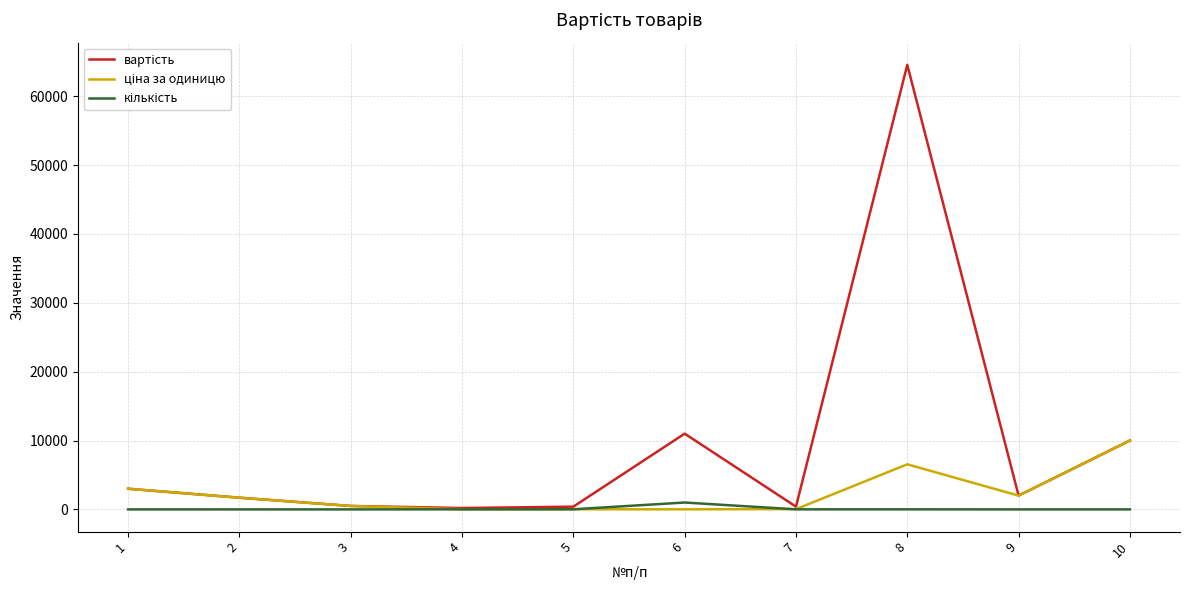

What is the difference between the highest and lowest values at 9?

1999